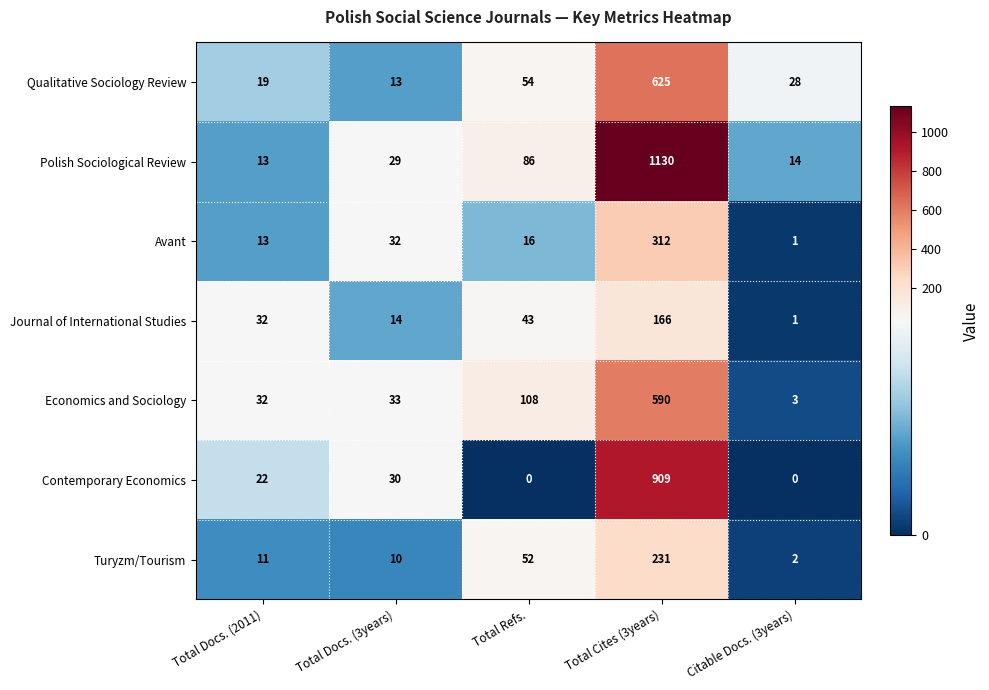

True or false: Journal of International Studies has a value of 166 at Total Cites (3years).

True